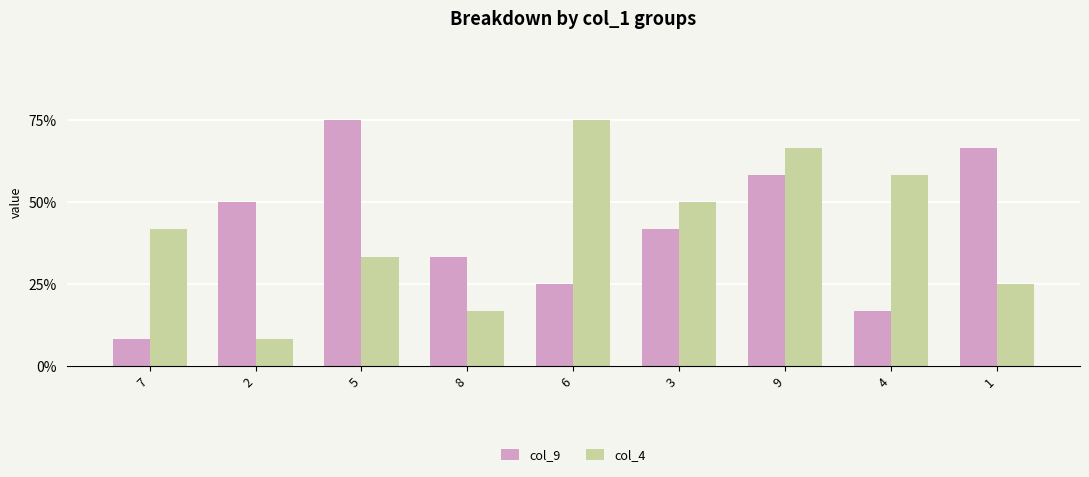

What are all the series names shown in the legend?

col_9, col_4